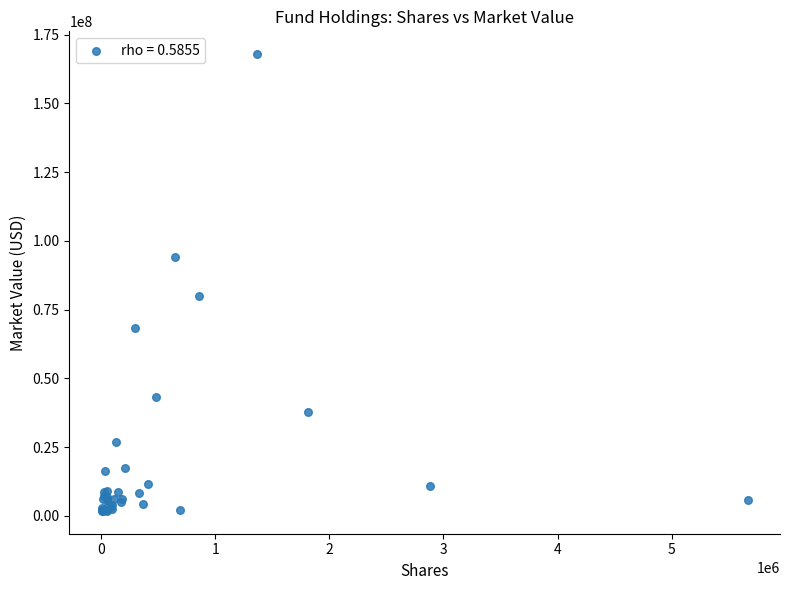

What Y value in the scatter plot is closest to 84853729?

79821505.1